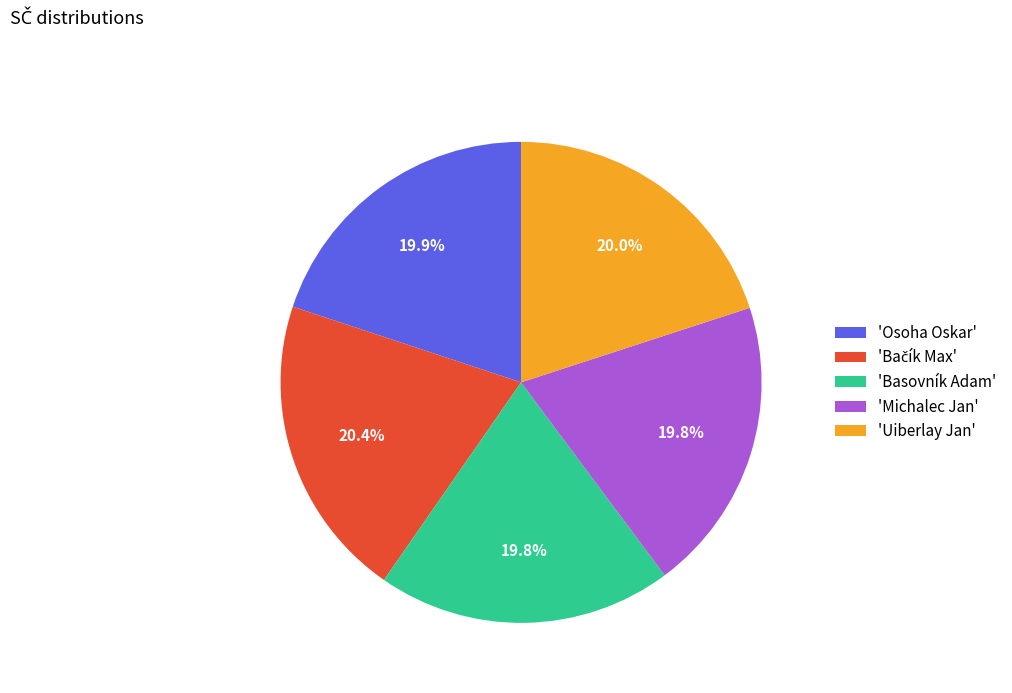

What percentage is NOT represented by 'Osoha Oskar'?

80.1%